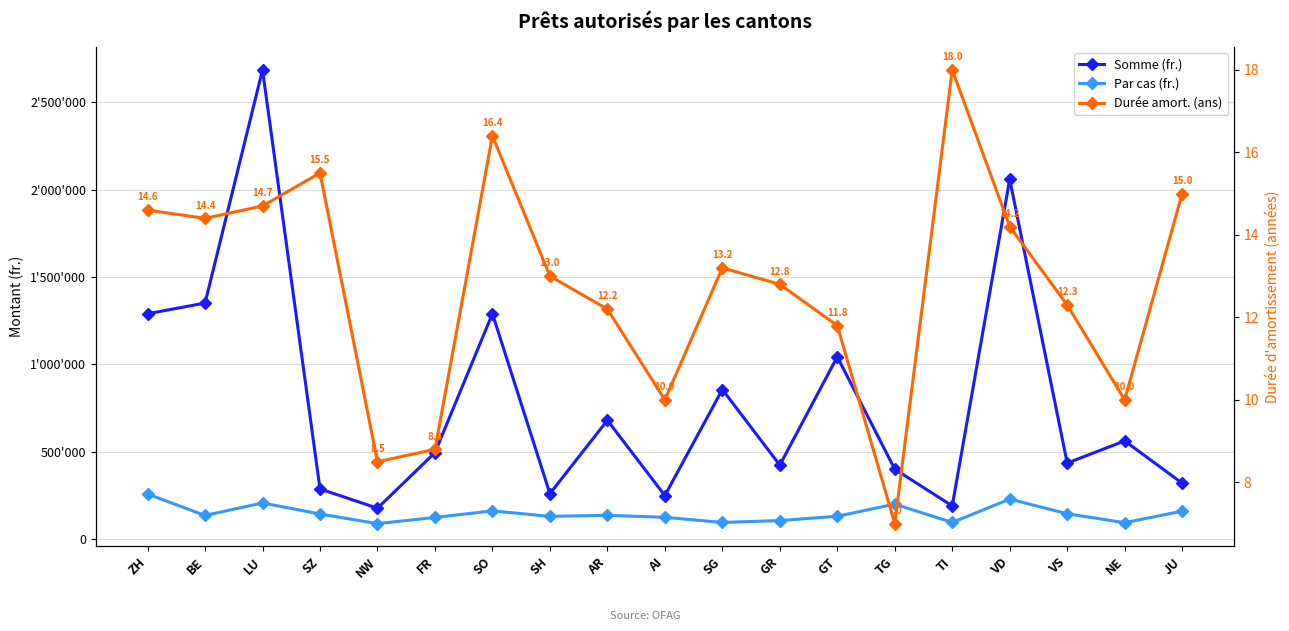

What are all the series names shown in the legend?

Somme (fr.), Par cas (fr.), Durée amort. (ans)